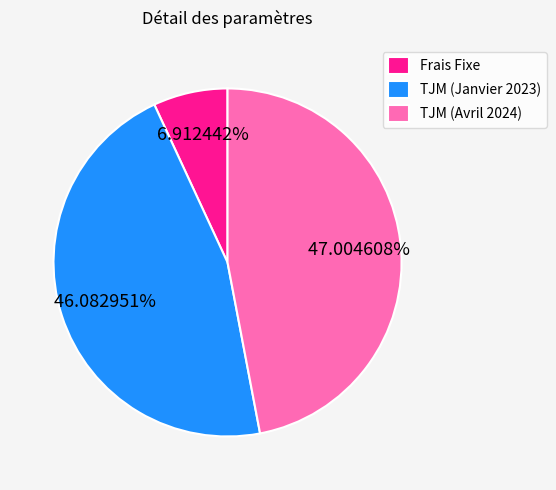

Does TJM (Avril 2024) represent more than half of the total?

No